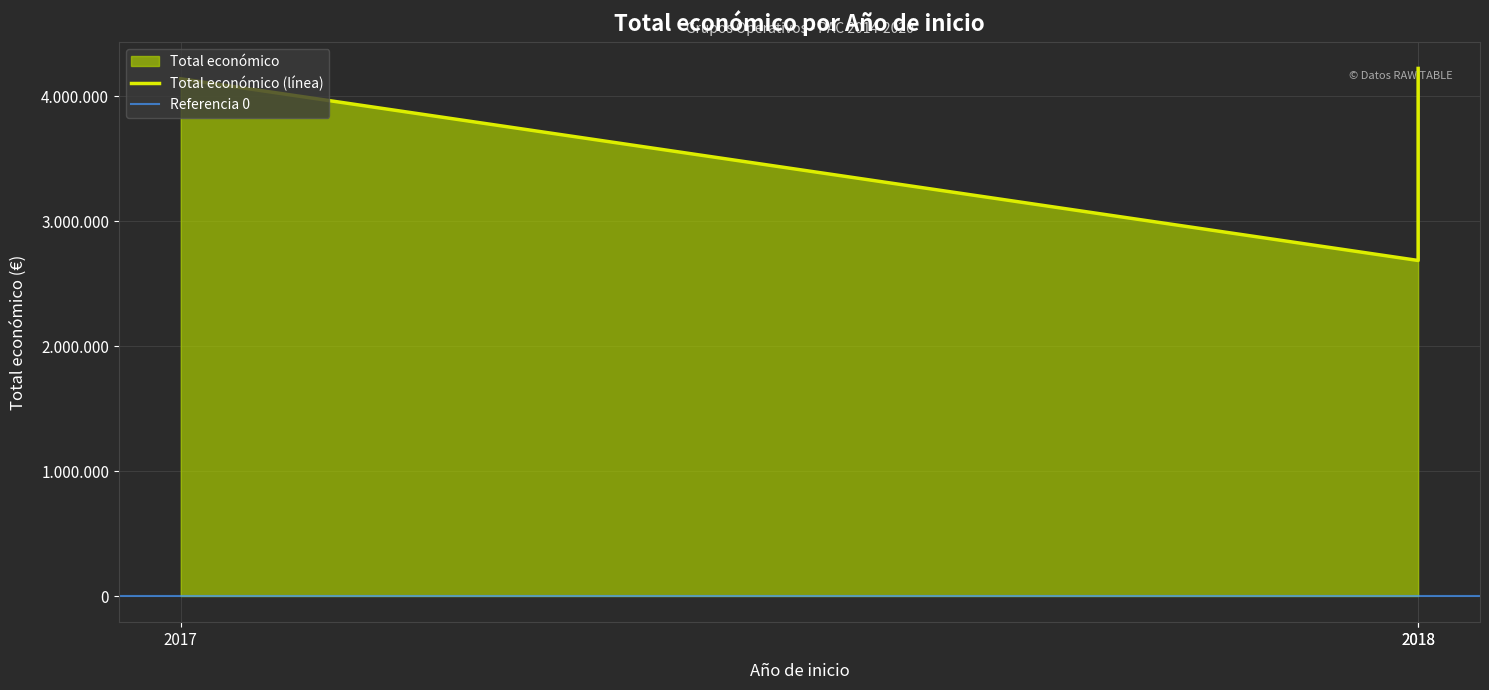

Does the chart display data point markers on the line(s)?

No